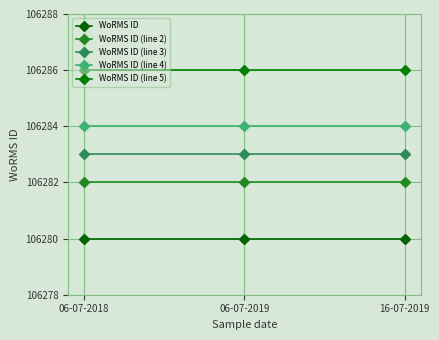

Is it true that WoRMS ID (line 4) equals 106284 at 06-07-2018?

True